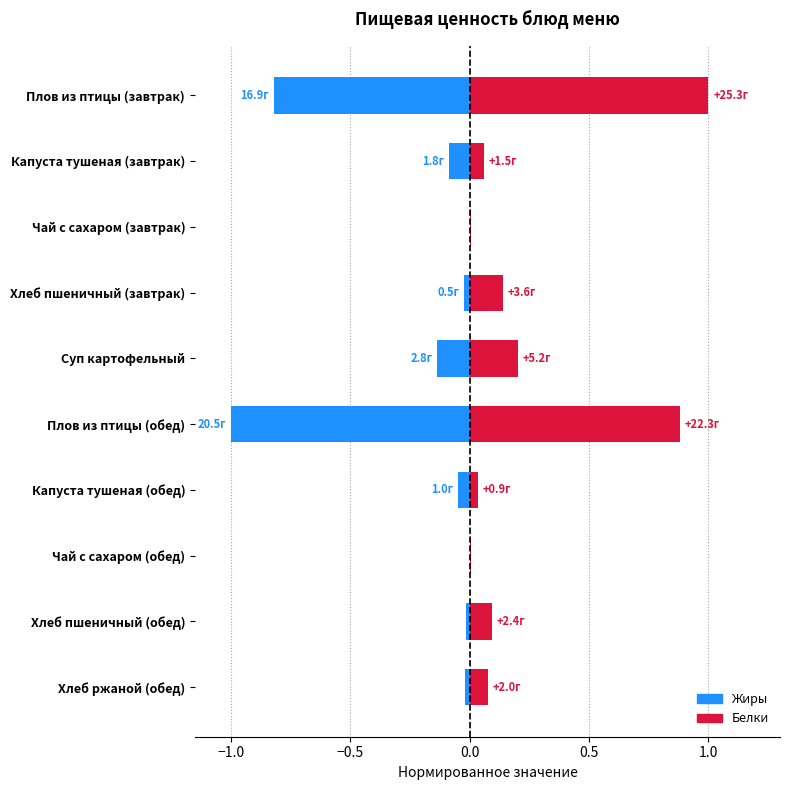

What is the sum of the Белки values at Капуста тушеная (завтрак) and Хлеб ржаной (обед)?

0.1